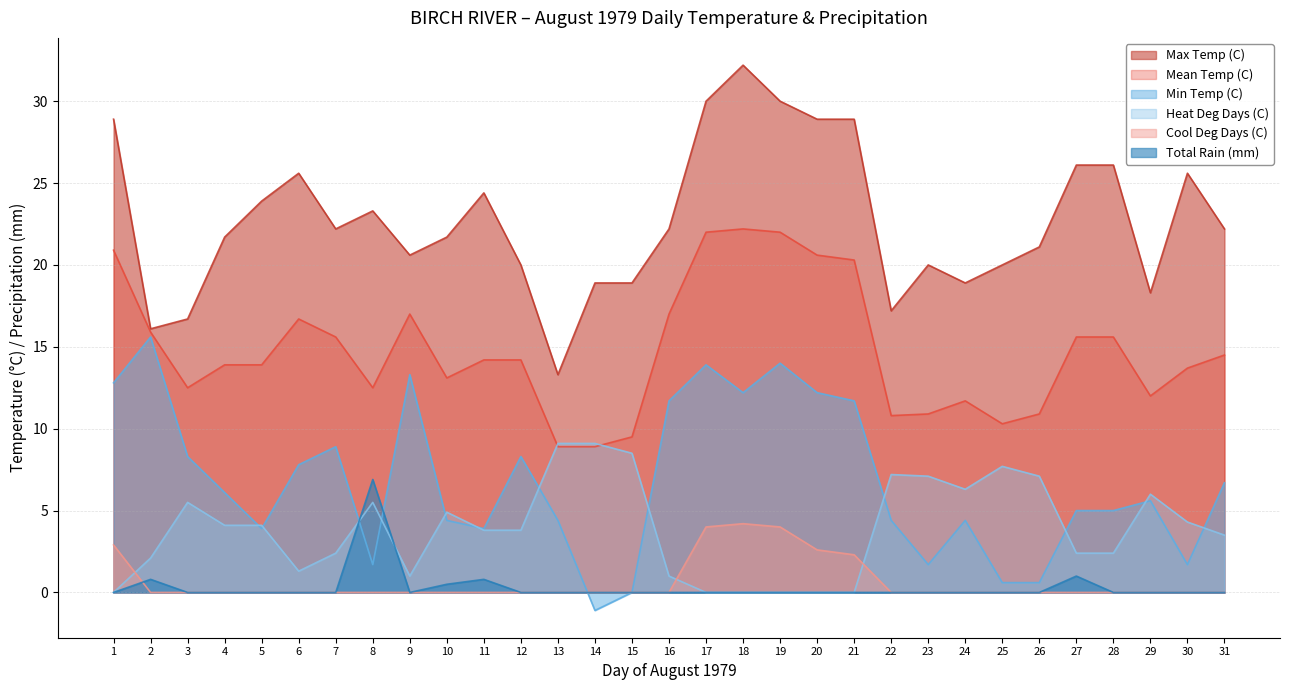

At which label is Min Temp (C) closest to 7?

31